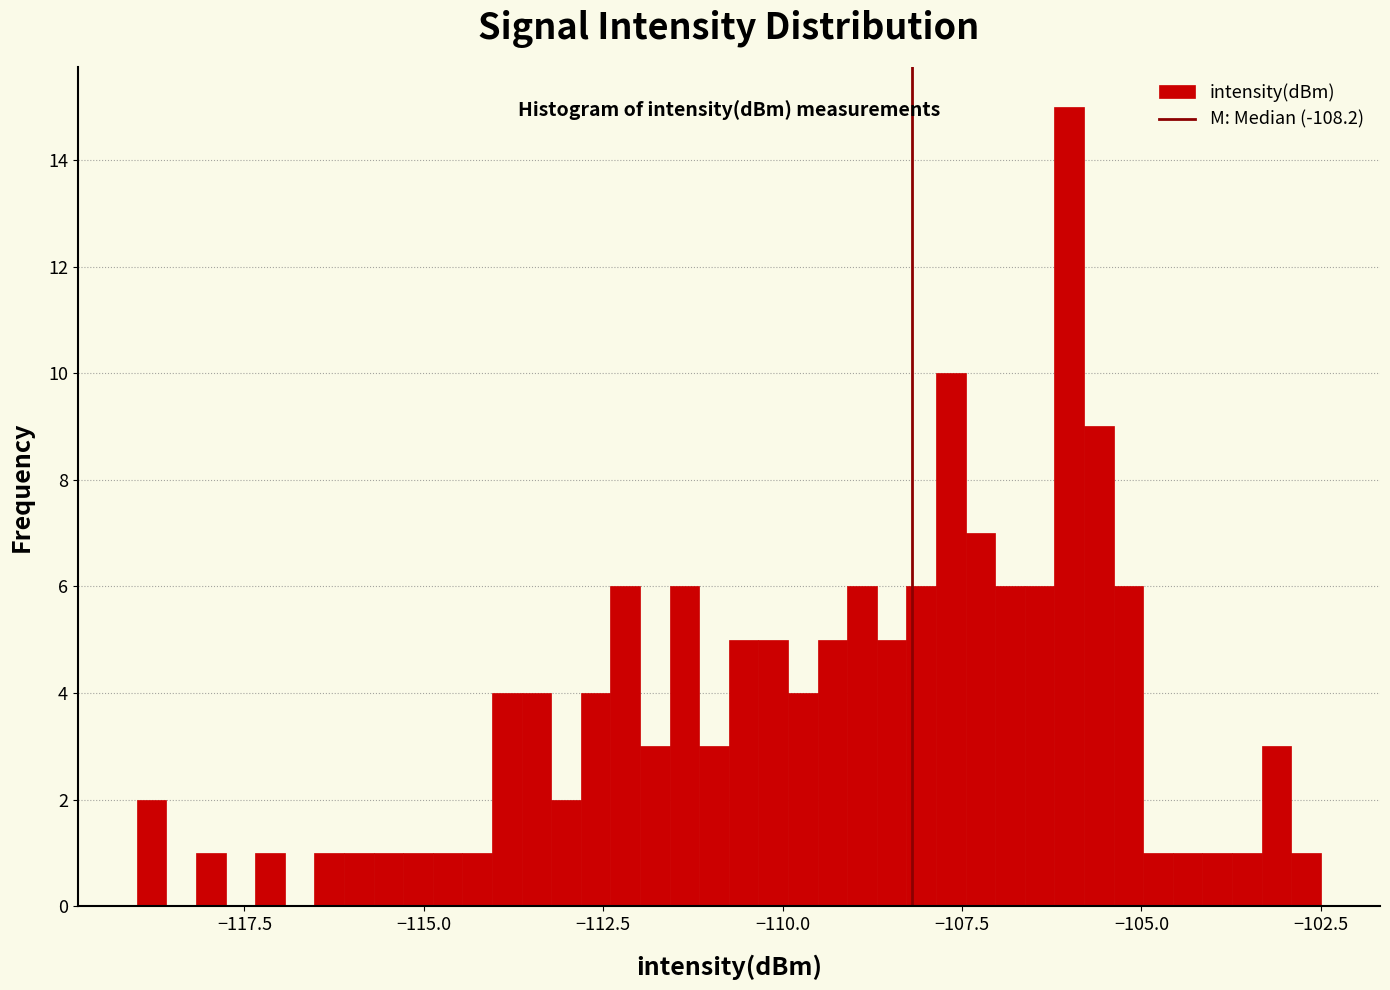

Around what value on the x-axis is the tallest bar? Give the approximate position of its centre, as read against the axis.

-106.0